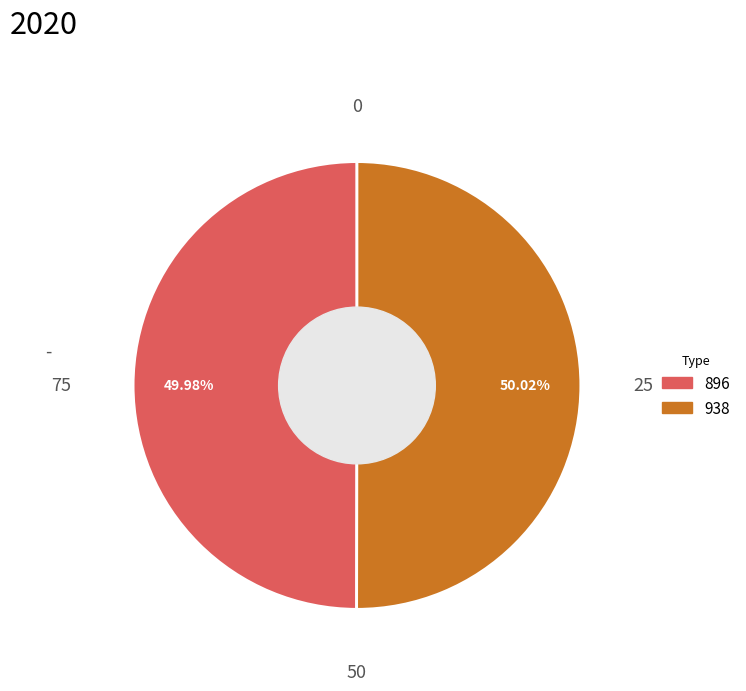

True or false: 938 accounts for 50% of the total.

True